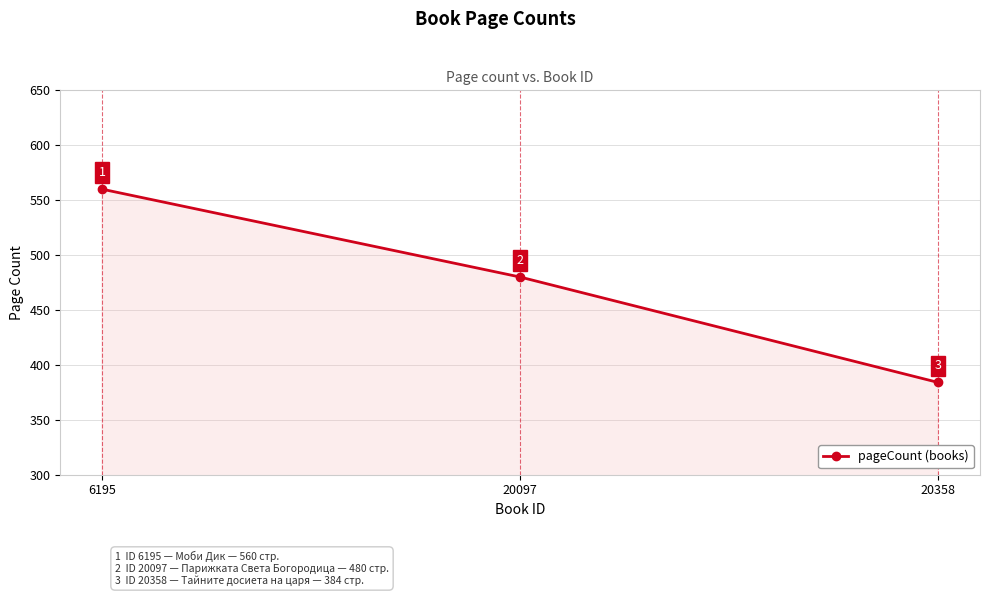

Is it true that the value at 20358 is 518?

False